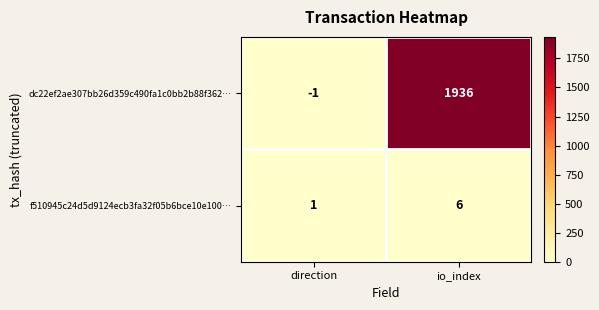

Is it true that f510945c24d5d9124ecb3fa32f05b6bce10e100… equals 8 at io_index?

False